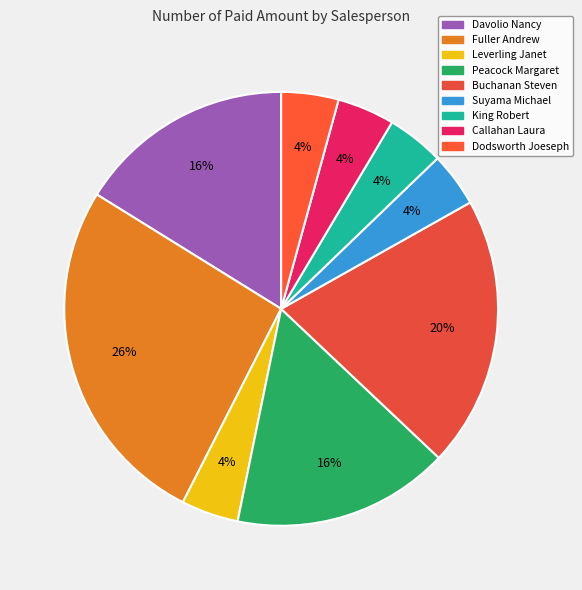

How many segments does this pie chart have?

9